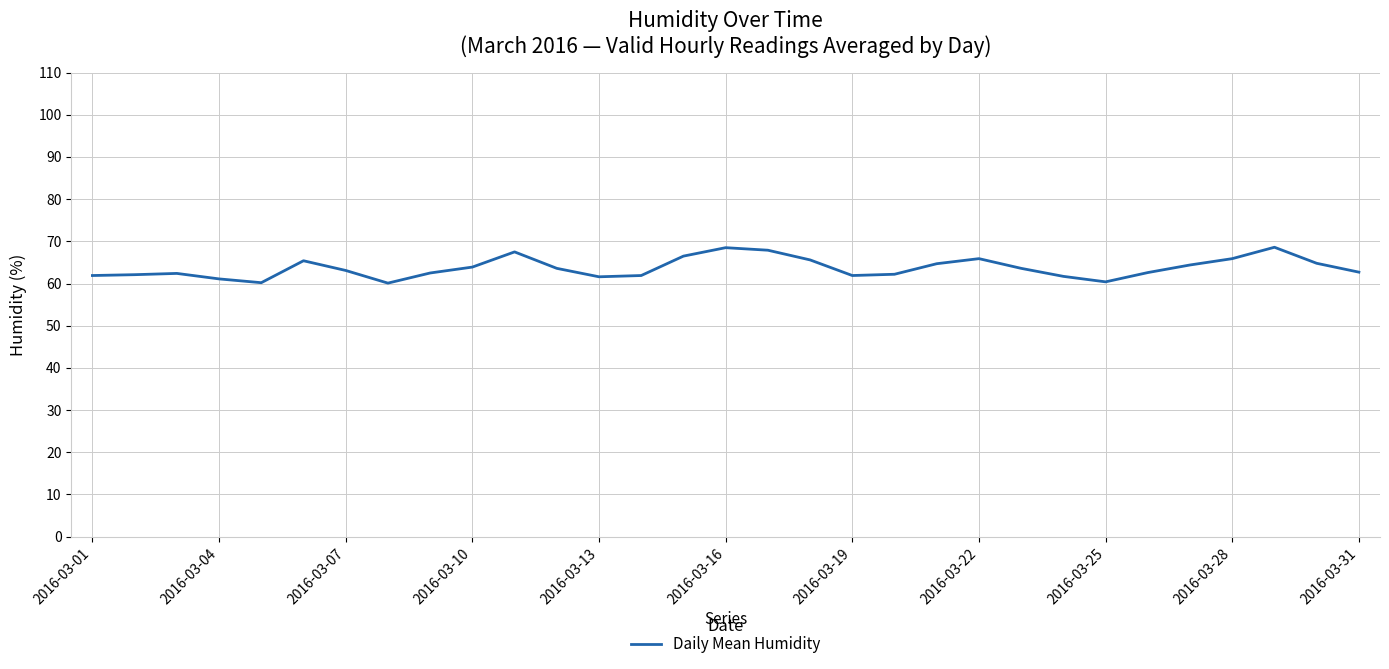

What is the greatest value displayed?

68.6